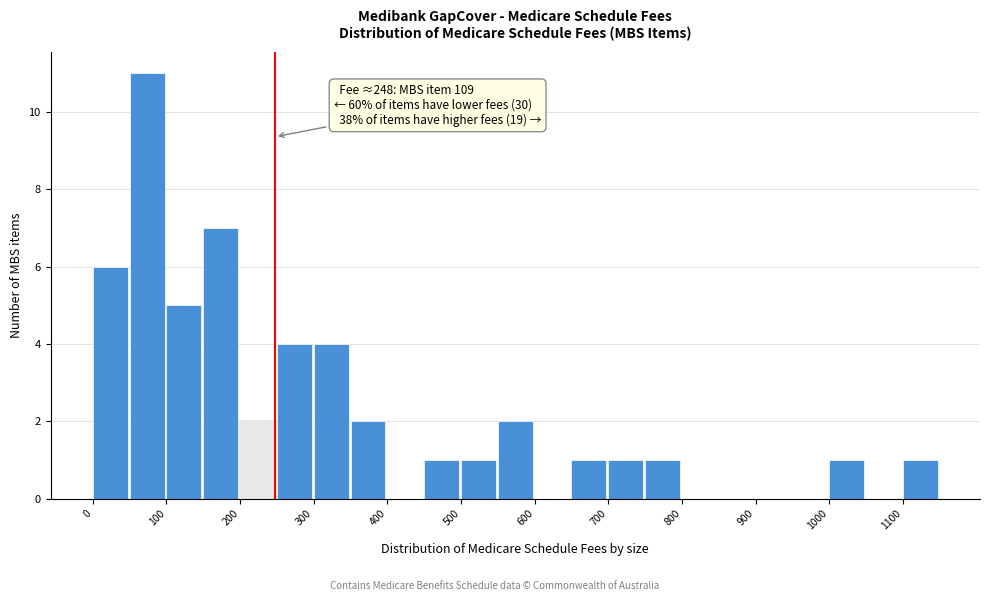

Over which range of the x-axis is the bar tallest?

50 to 100